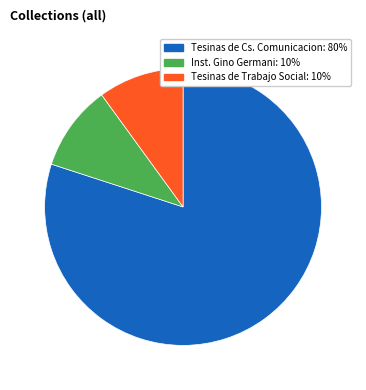

Is there a majority slice in this chart?

Yes